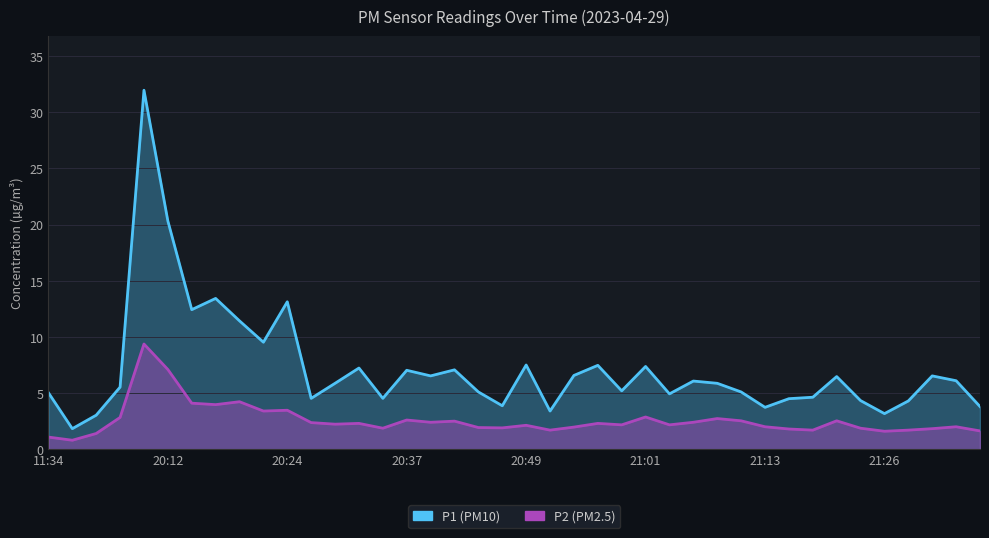

What is the value of the P2 point at the 9th from the left?

4.2